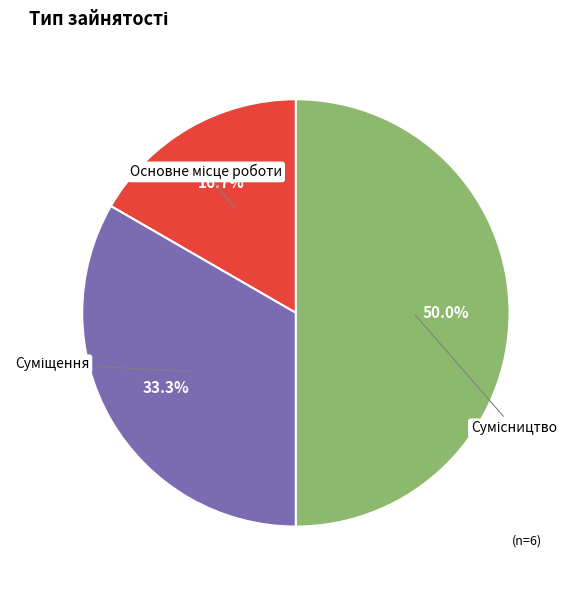

To the nearest percent, what is the difference between the Сумісництво and Суміщення slice percentages?

17%